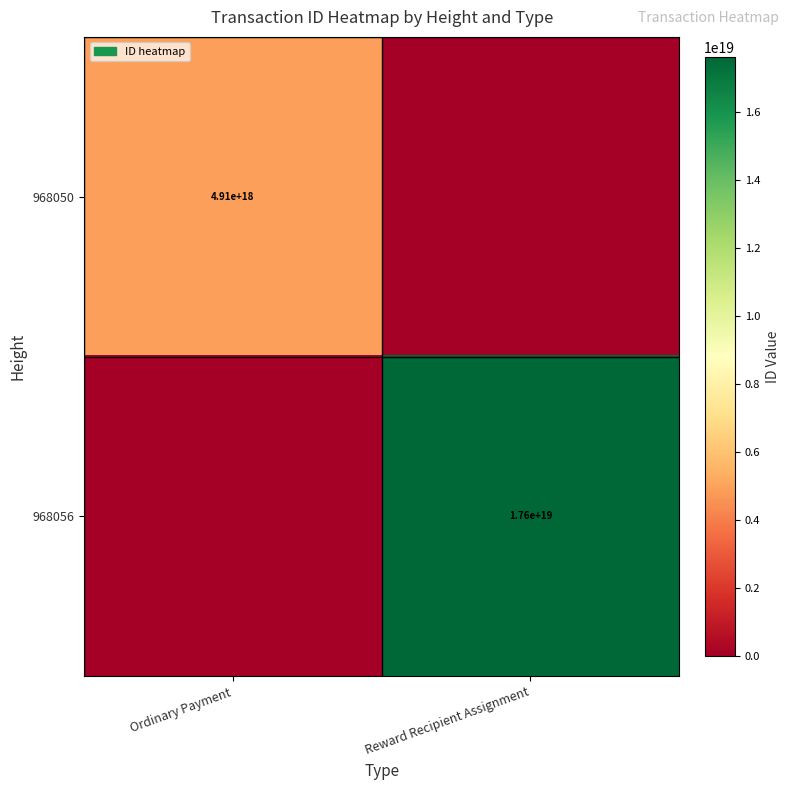

Is the value of 968056 at Reward Recipient Assignment greater than the value of 968050 at Ordinary Payment?

Yes